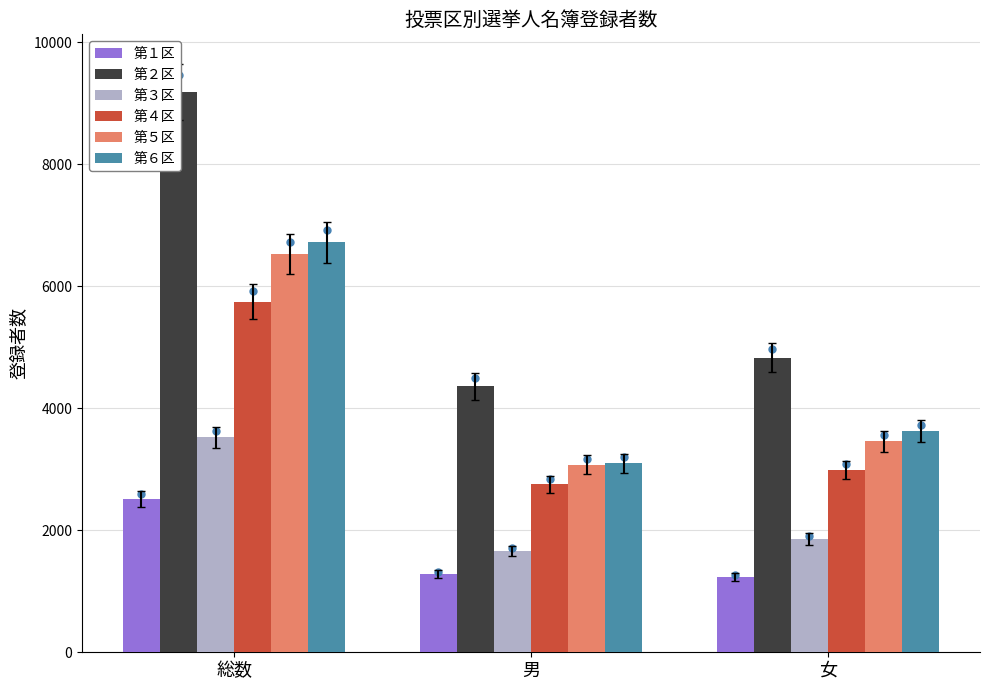

Rank the series by their maximum value, from highest to lowest.

第２区, 第６区, 第５区, 第４区, 第３区, 第１区